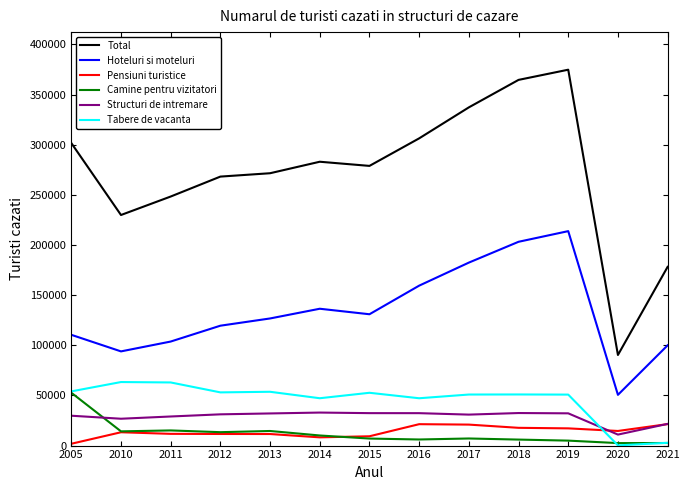

Does the chart have visible grid lines?

No